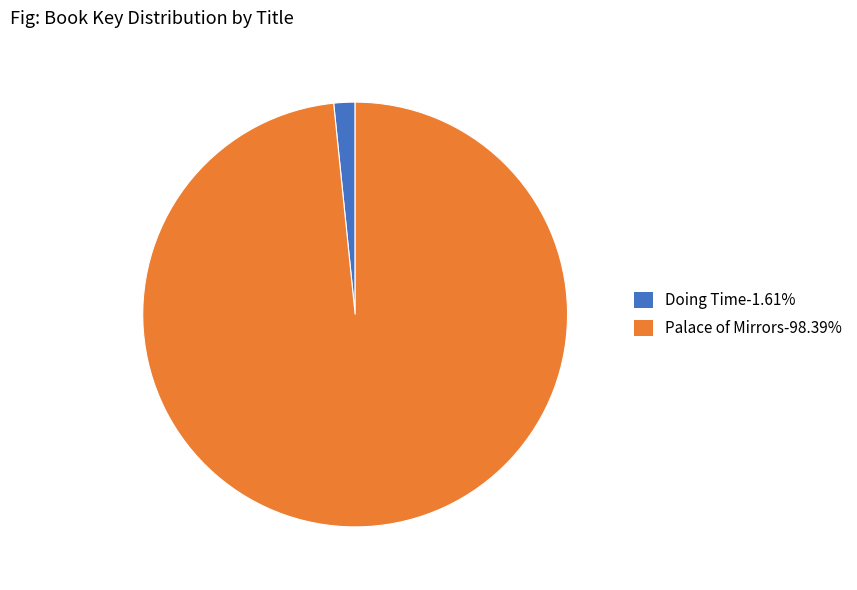

Approximately how many times larger is the value at Palace of Mirrors-98.39% compared to Doing Time-1.61%?

61.0